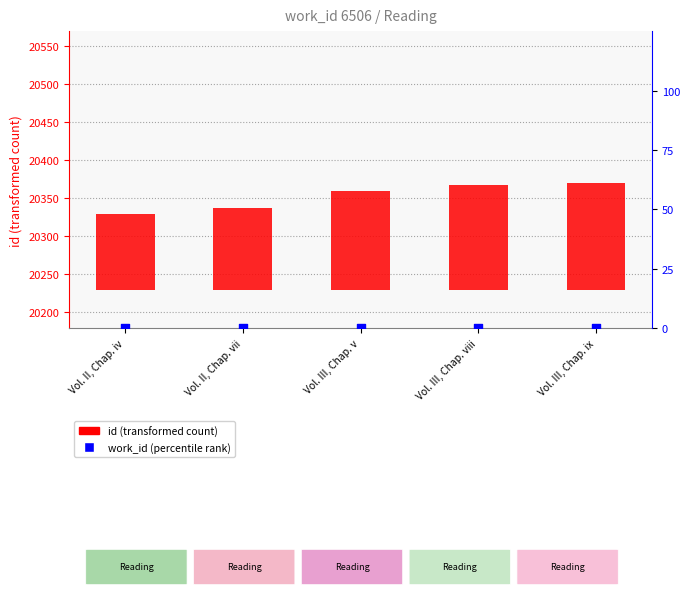

Which series has the largest total across all categories?

id (transformed count)